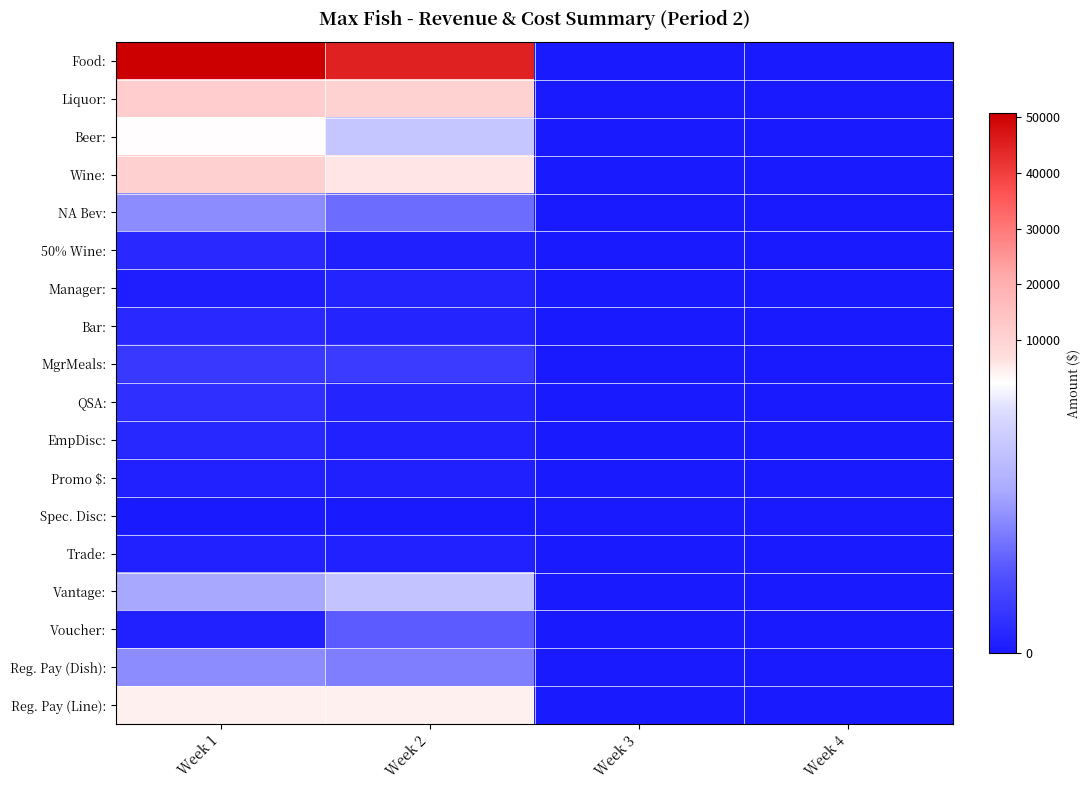

Which series has the largest total across all categories?

Food: